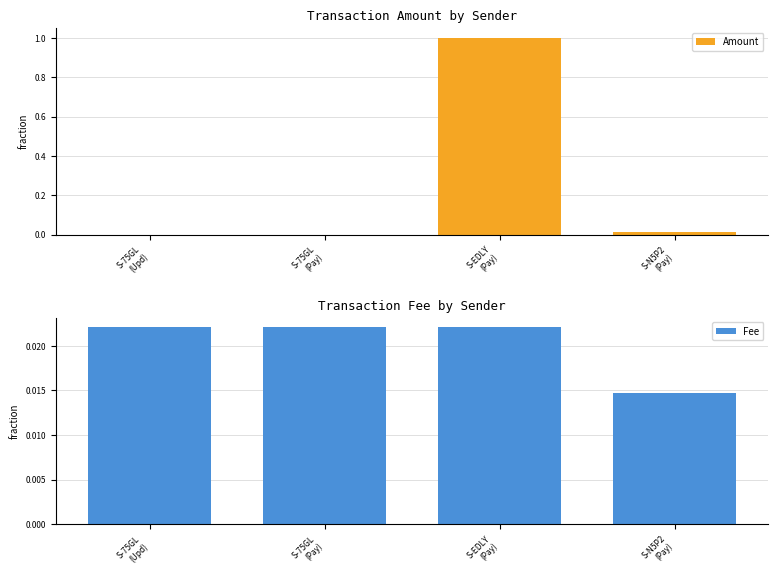

Where is Fee nearest to the value 0?

S-N5P2
(Pay)